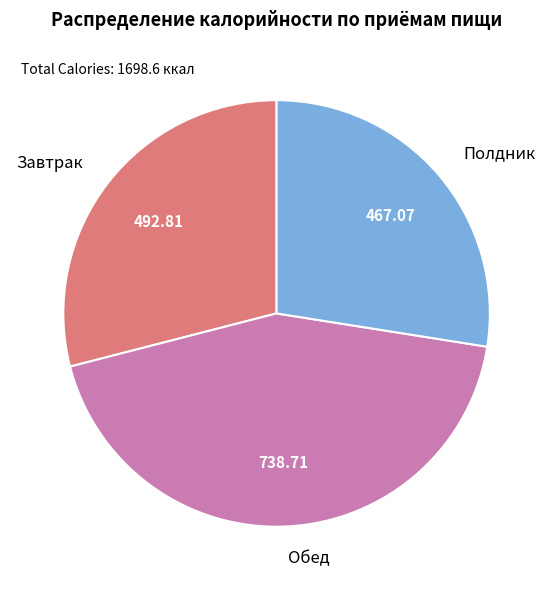

Between Обед and Полдник, which is larger?

Обед